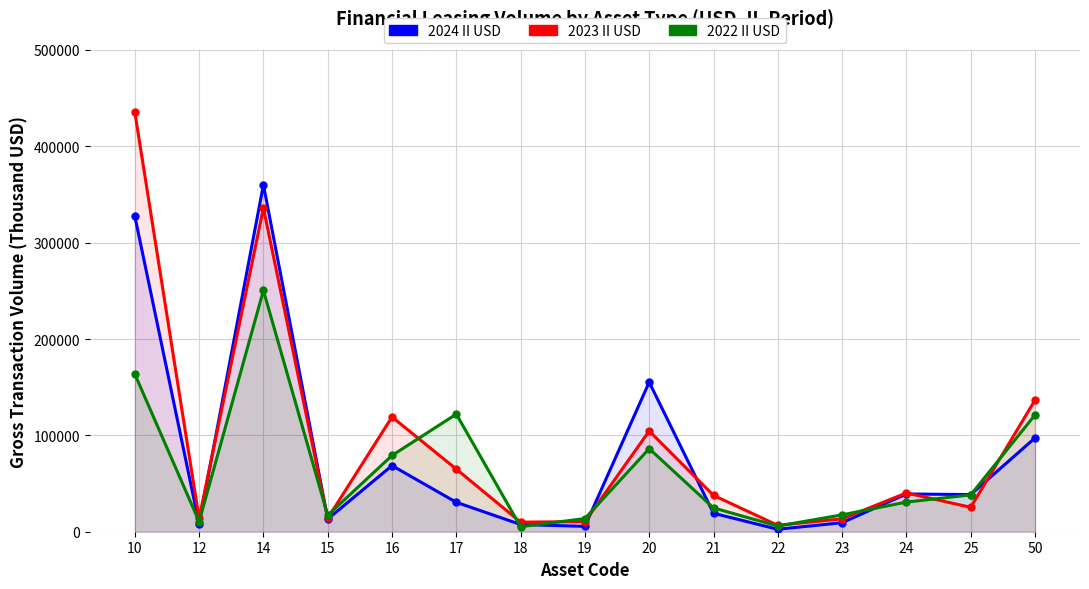

What is the highest value of the 2024 II USD series?

360074.5